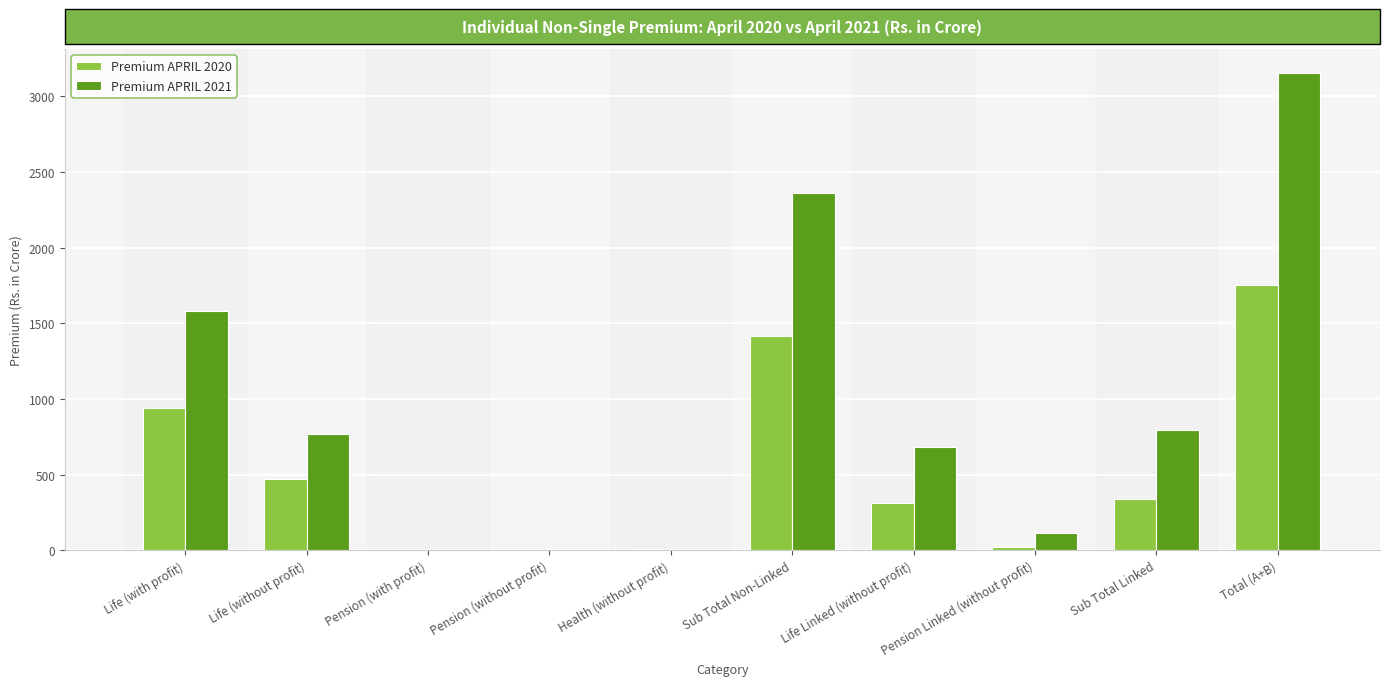

What is the total value across all series at Pension Linked (without profit)?

136.6